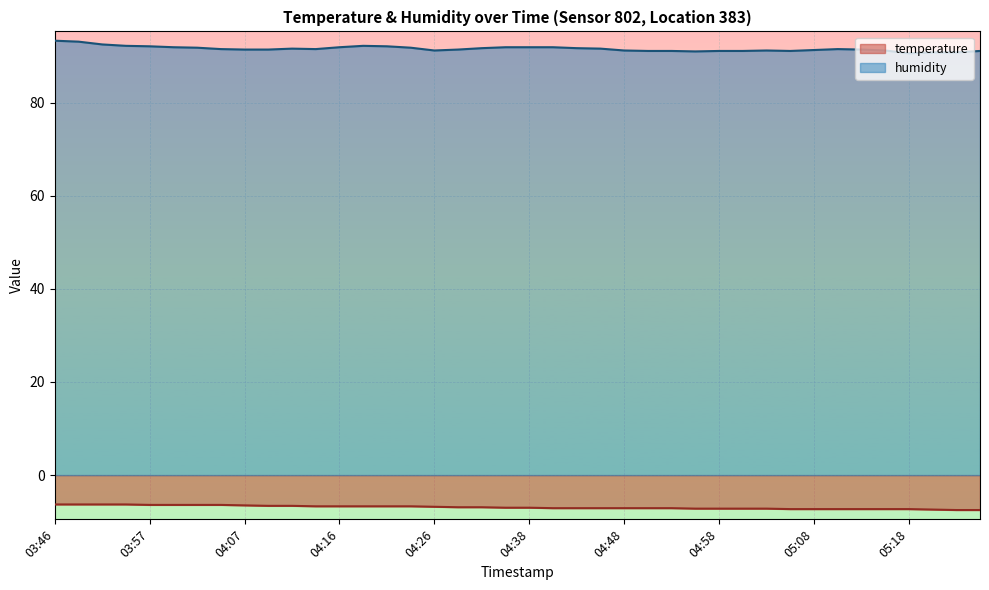

List the series in order of their overall mean, highest first.

humidity, temperature